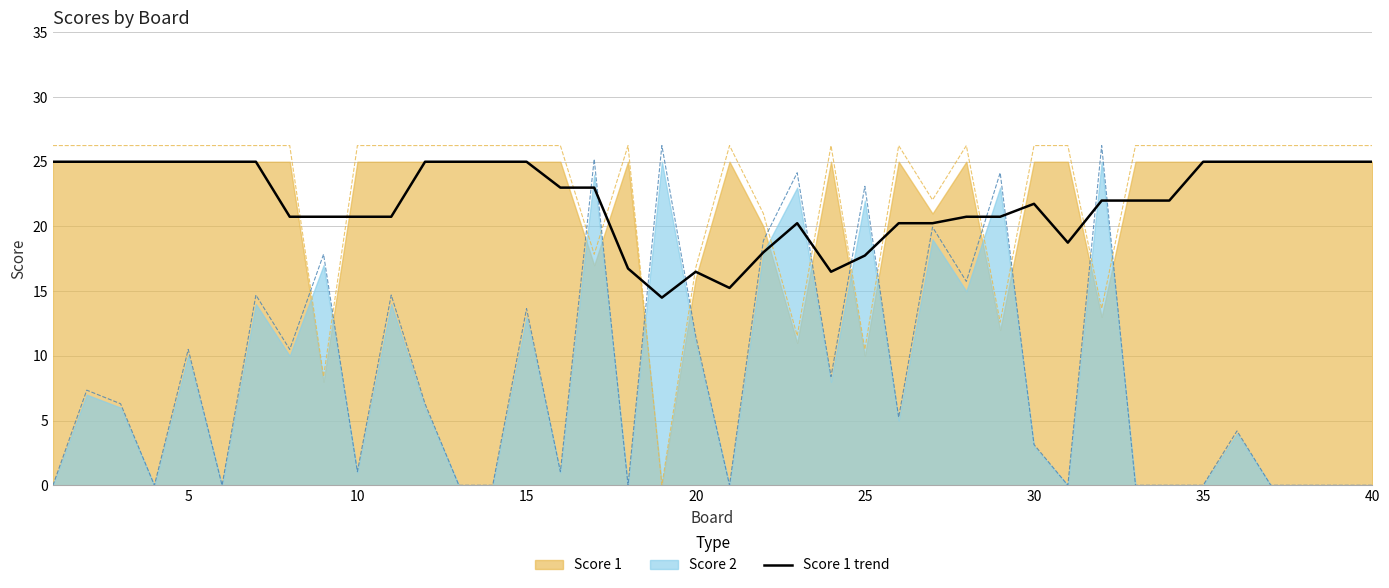

What is the difference between the maximum and minimum values?

10.5